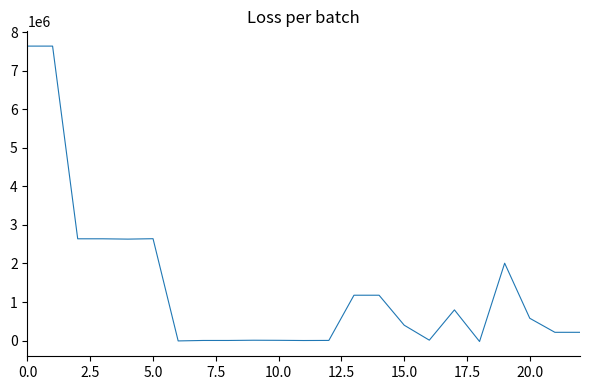

What is the maximum value shown in the chart?

7645483.6